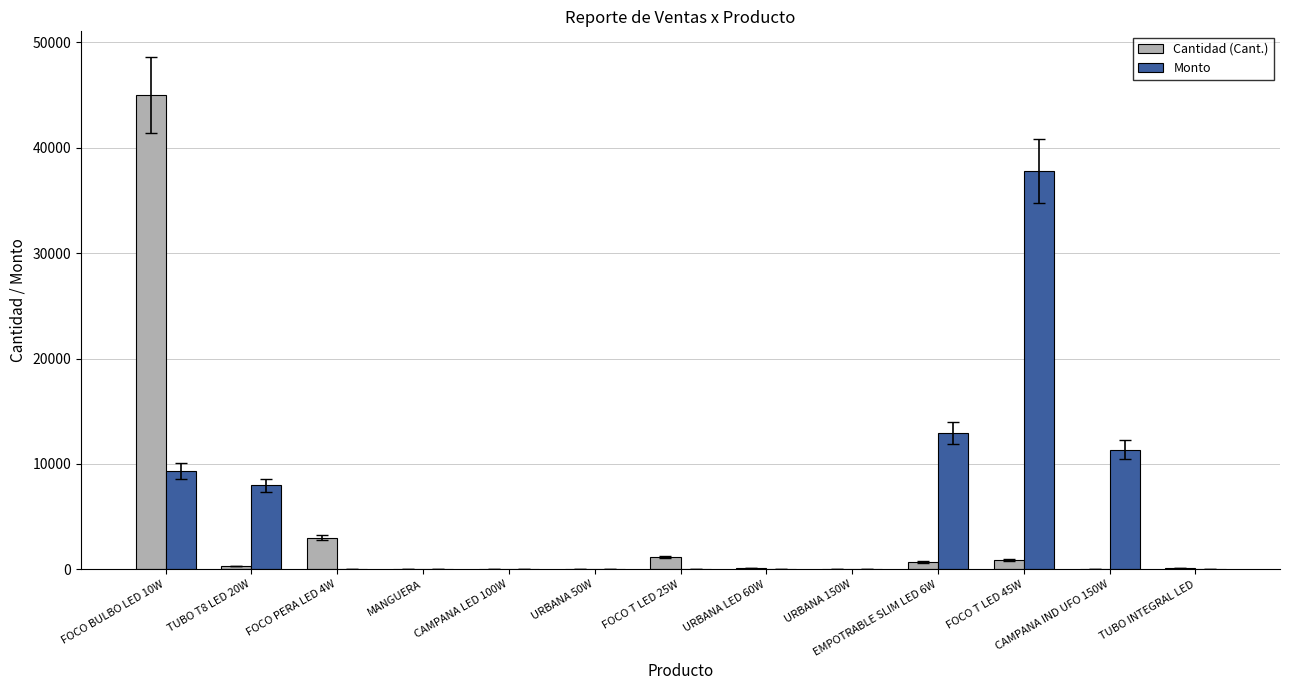

At which label does Monto reach its peak?

FOCO T LED 45W